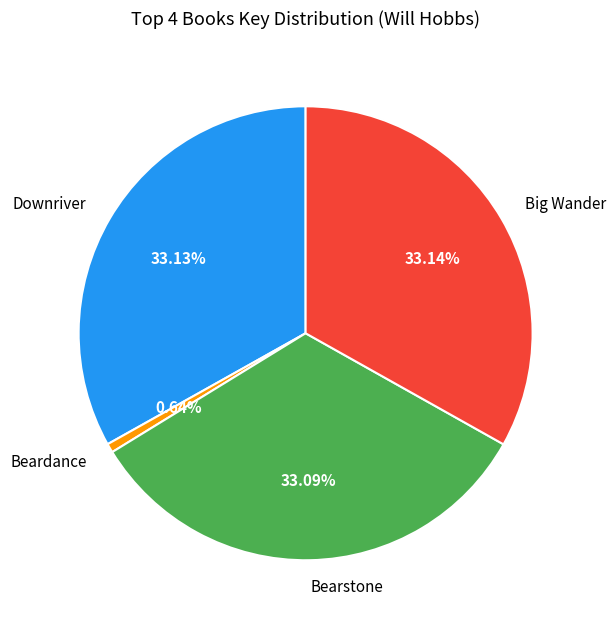

Which slice is the smallest?

Beardance